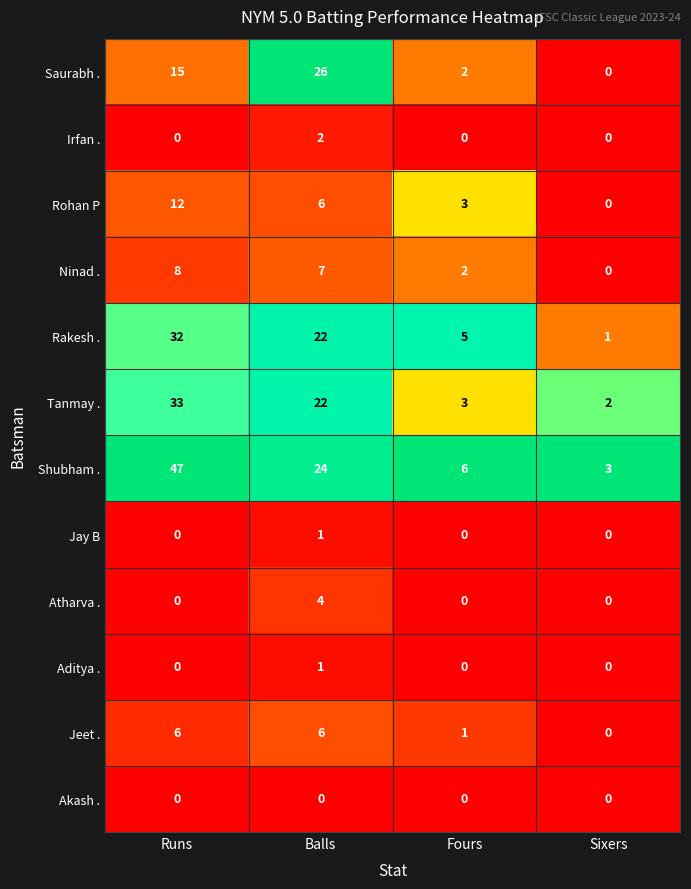

Which series changed the most between Runs and Balls?

Shubham .